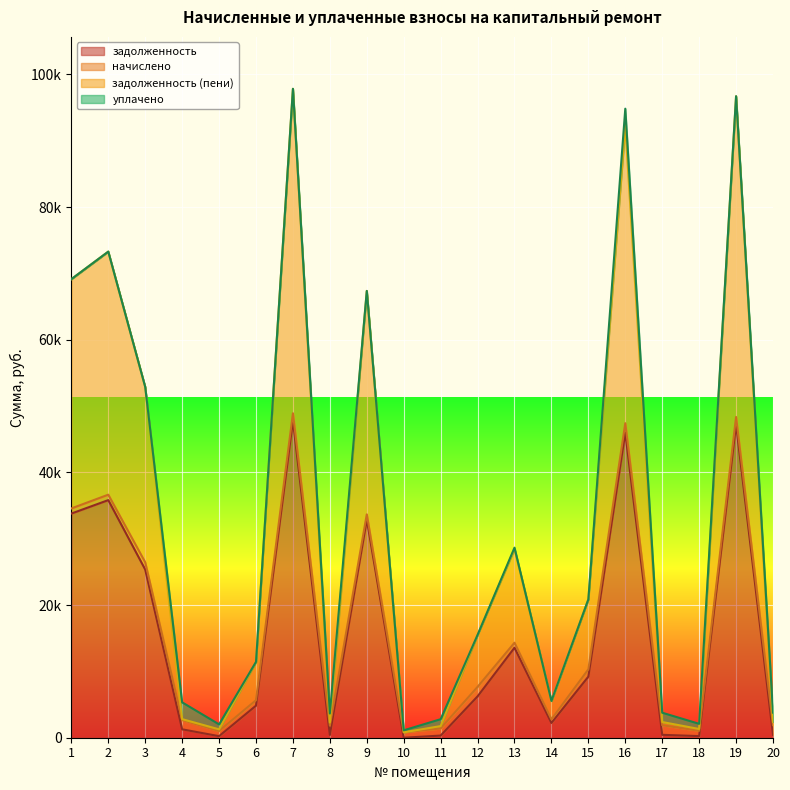

Which series has the largest range (max minus min)?

задолженность (пени)